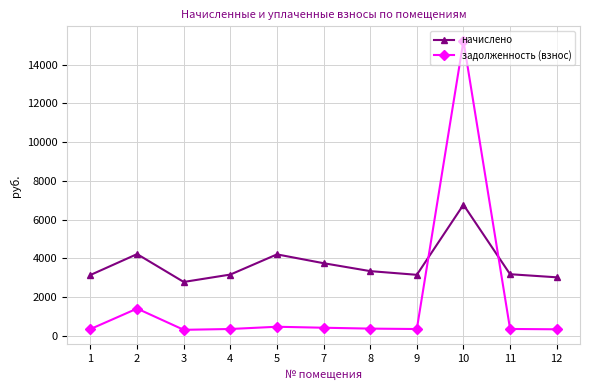

What is the total value across all series at 1?

3491.0